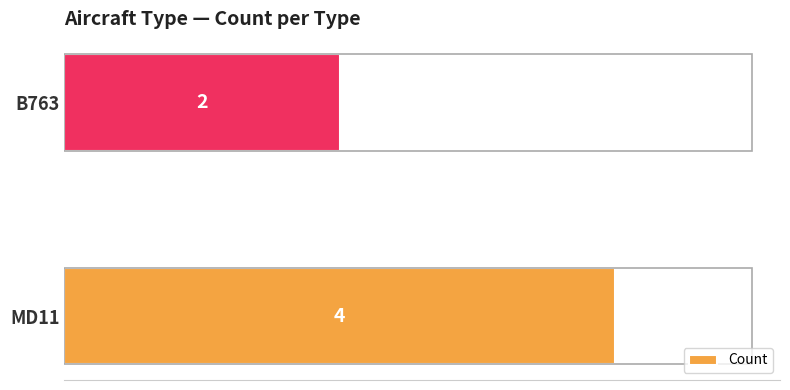

Which has a higher value, B763 or MD11?

MD11